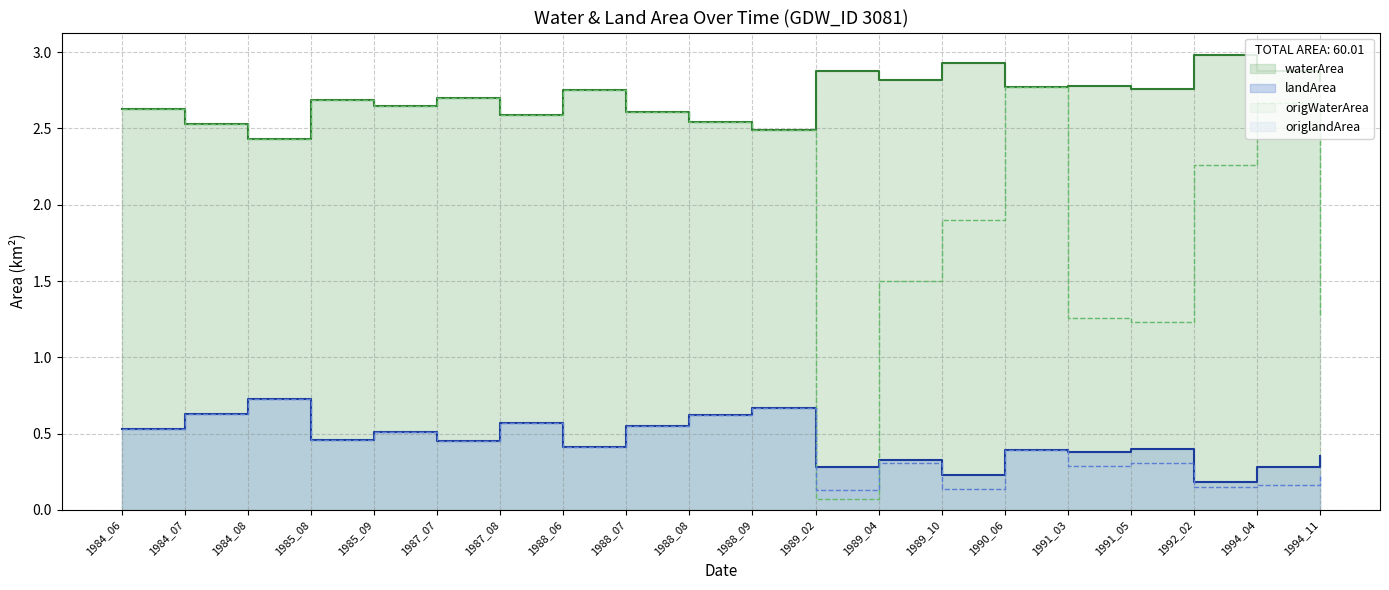

At which category does origWaterArea reach its first local peak?

1985_08